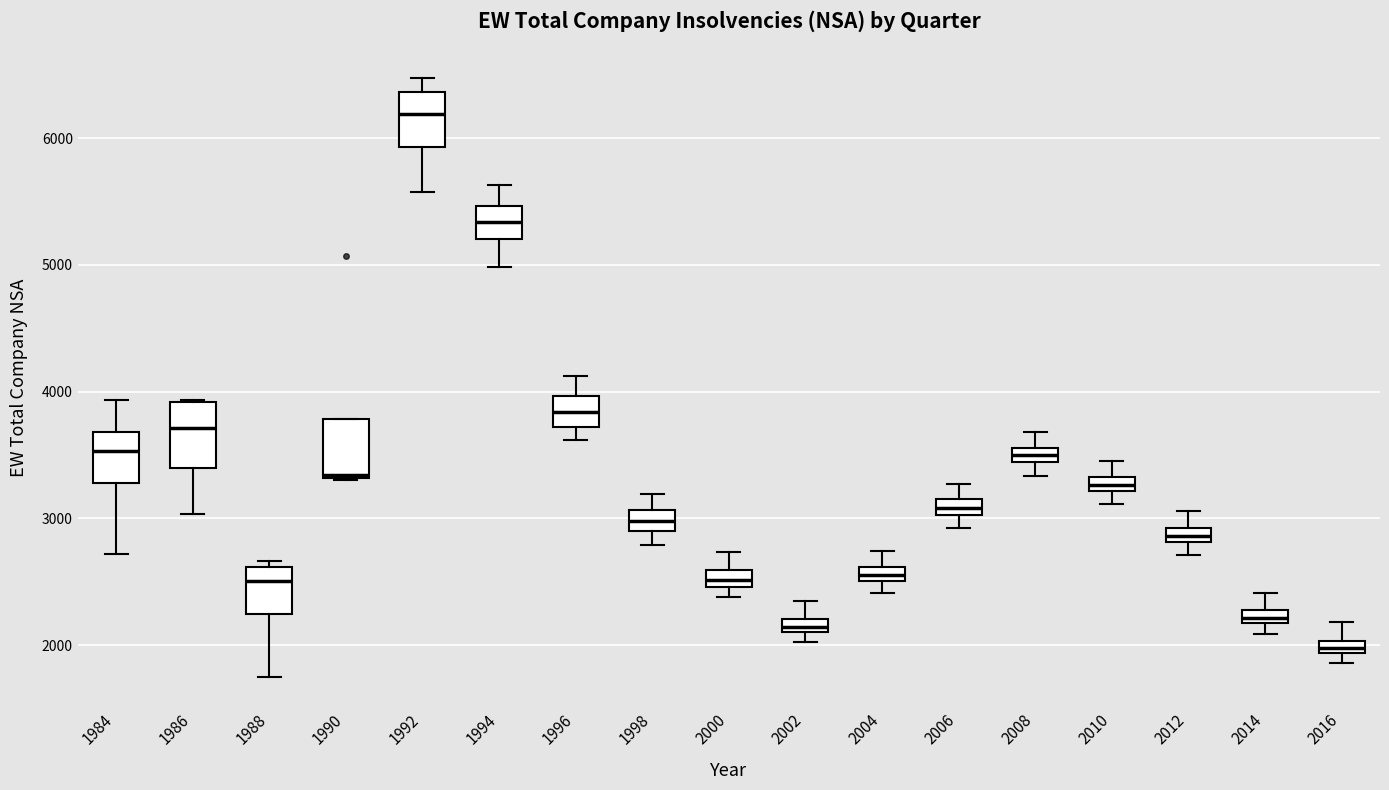

Where does the upper whisker of the box at x = 2008 end on the y-axis? The values are not printed on the chart, so give them approximately, as read against the axis.

3700